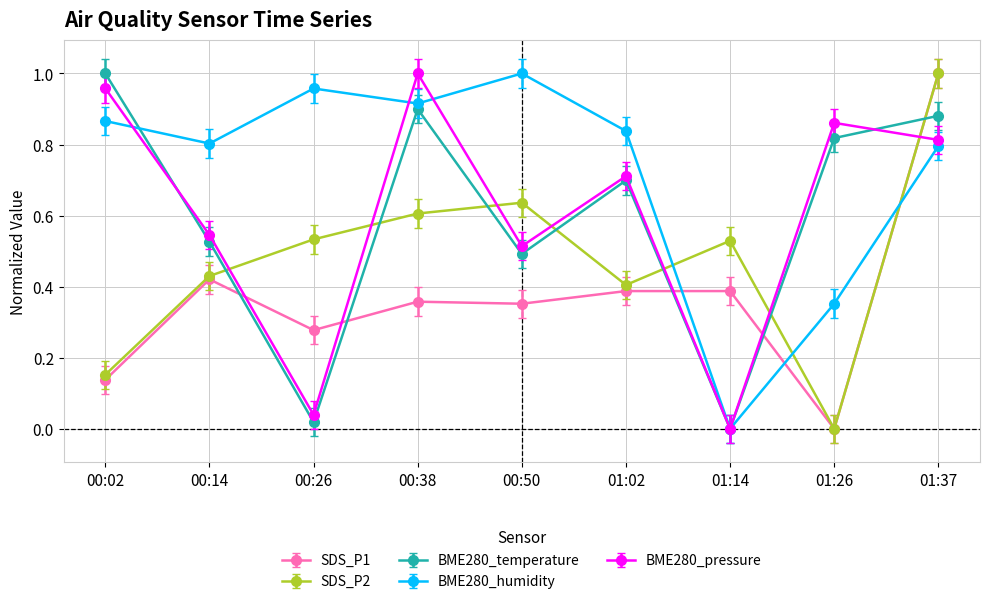

Rank the series at 01:02 from lowest to highest value.

SDS_P1, SDS_P2, BME280_temperature, BME280_pressure, BME280_humidity